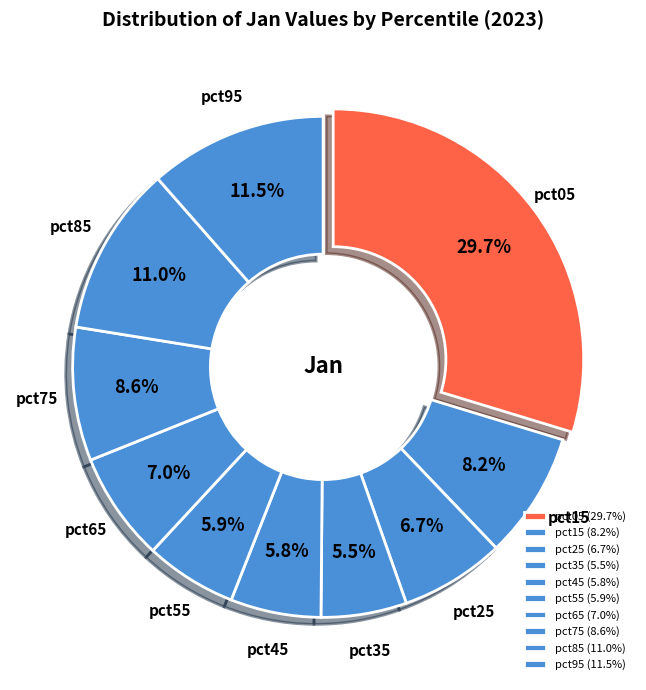

Does pct15 represent more than half of the total?

No